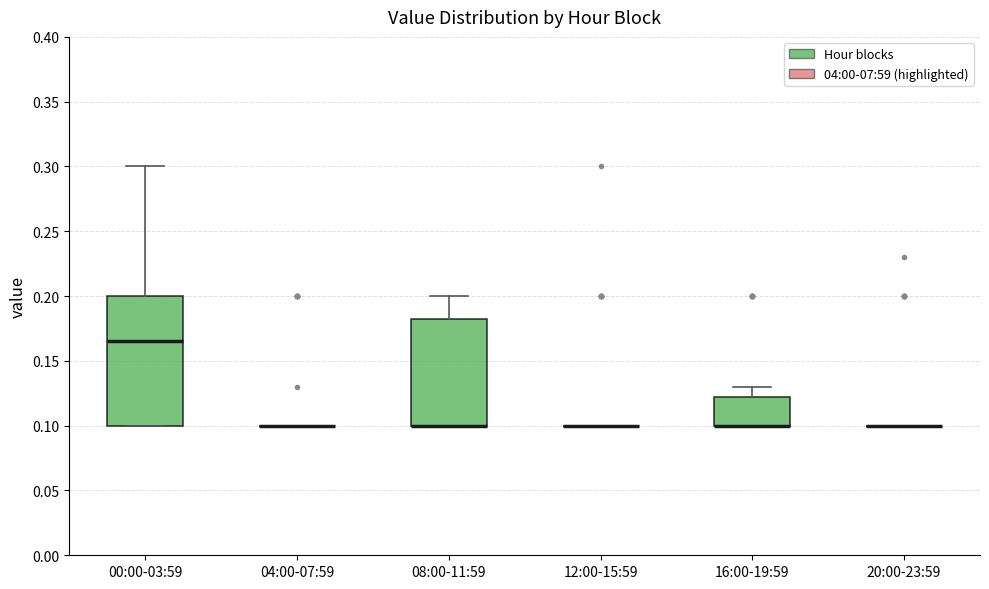

Which box is the tallest, from its lower edge to its upper edge?

00:00-03:59